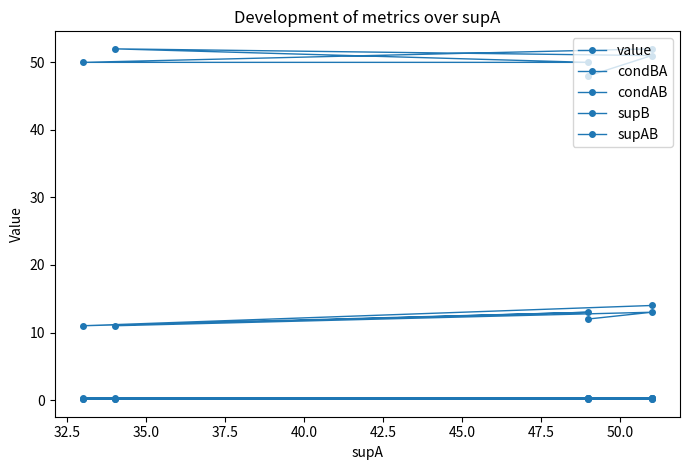

Reading left to right, list all the values displayed in this chart.

value: 0.1	0.1	0.1	0.1	0.1	0.1
condBA: 0.3	0.2	0.3	0.2	0.3	0.2
condAB: 0.3	0.3	0.3	0.3	0.3	0.2
supB: 52.0	50.0	50.0	52.0	51.0	48.0
supAB: 14.0	11.0	13.0	11.0	13.0	12.0